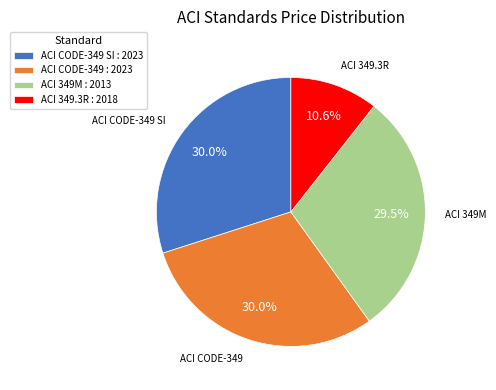

Which category has the smallest portion of the pie?

ACI 349.3R : 2018